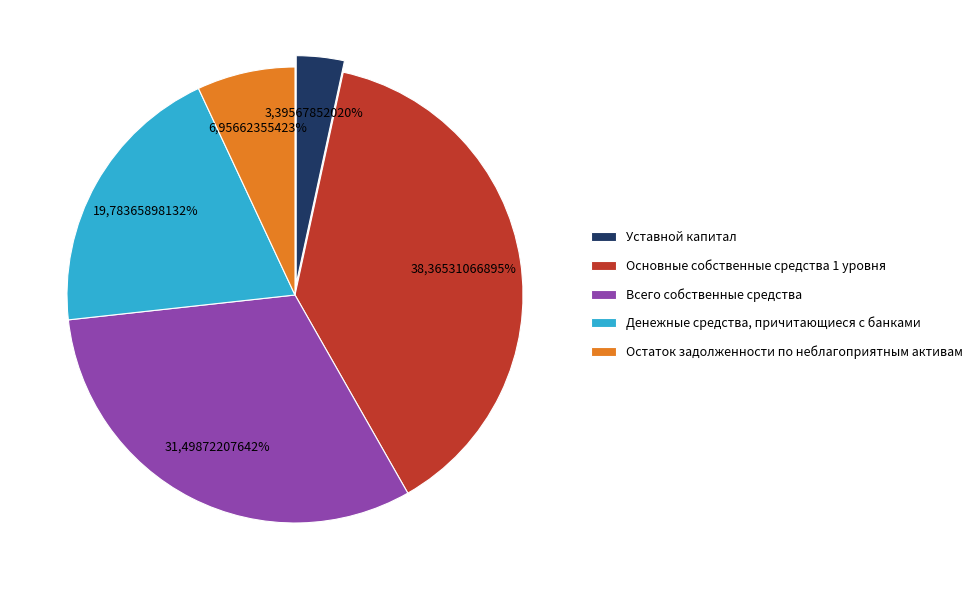

Approximately how many times larger is the value at Денежные средства, причитающиеся с банками compared to Всего собственные средства?

0.6